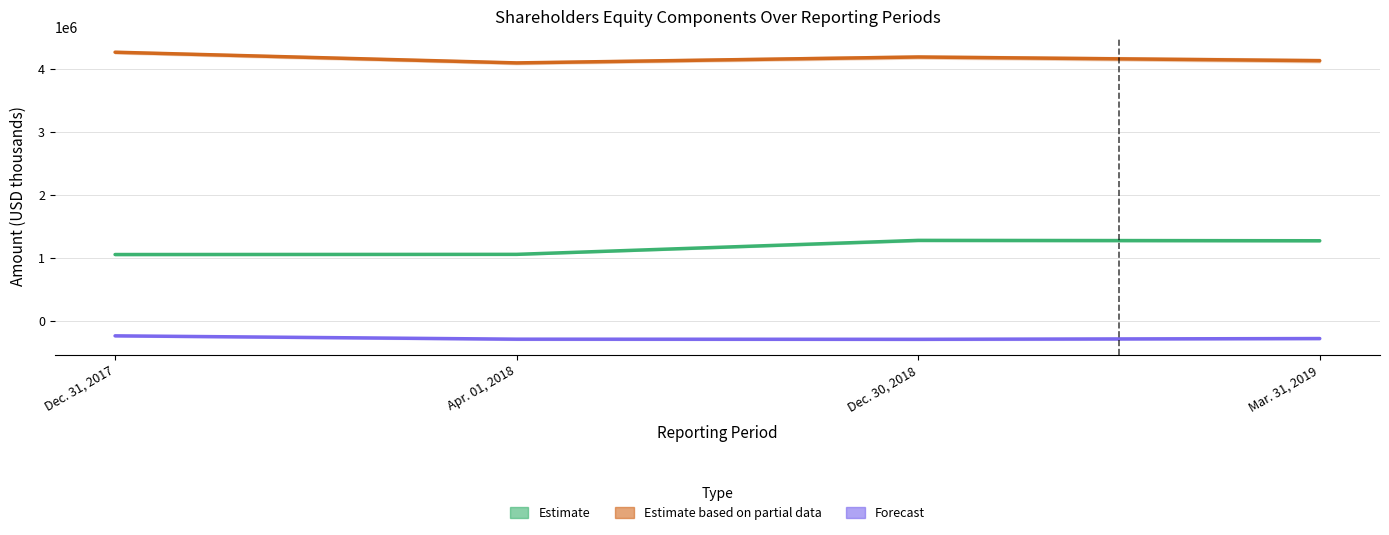

True or false: Additional paid-in capital [Member] has a value of 674955 at Dec. 31, 2017.

False